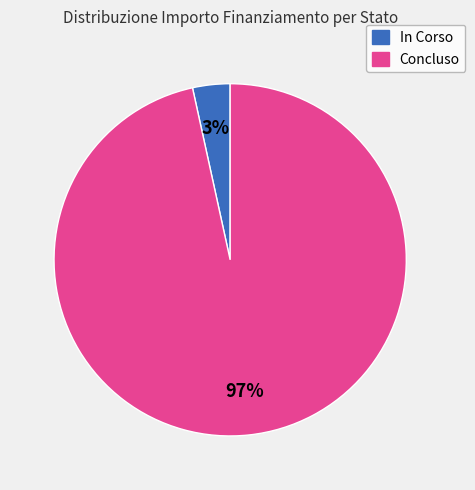

How many slices are in this pie chart?

2